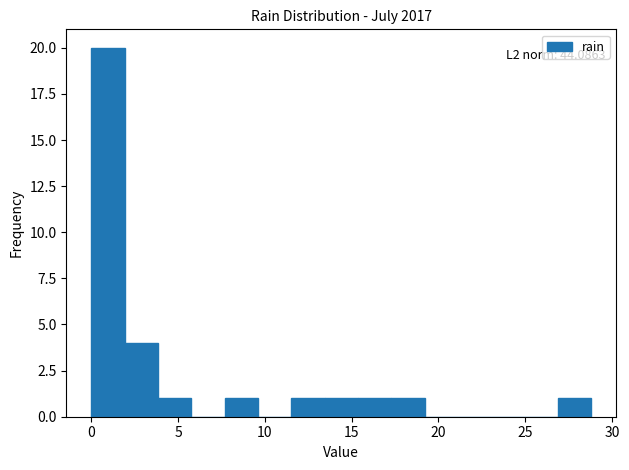

Around what value on the x-axis is the tallest bar? Give the approximate position of its centre, as read against the axis.

1.0